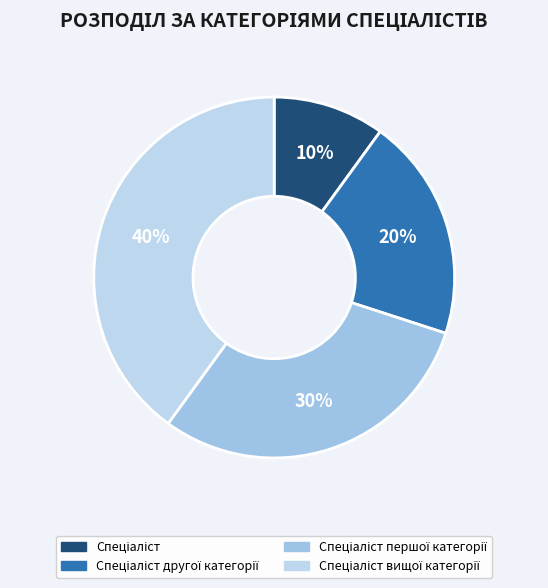

How many slices are in this pie chart?

4